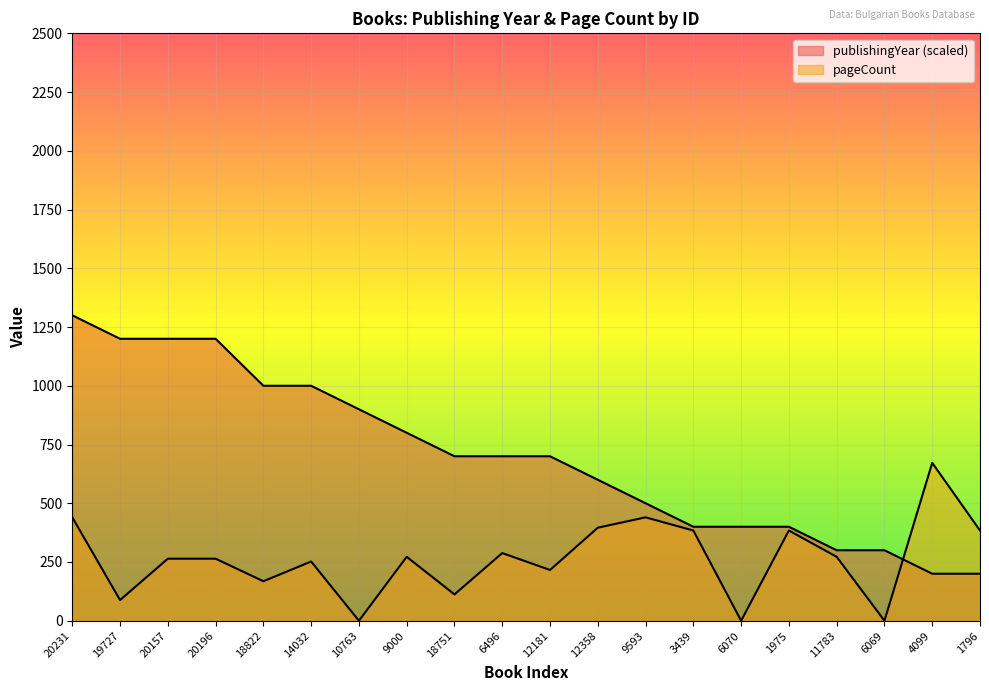

Rank the series by their maximum value, from highest to lowest.

publishingYear, pageCount